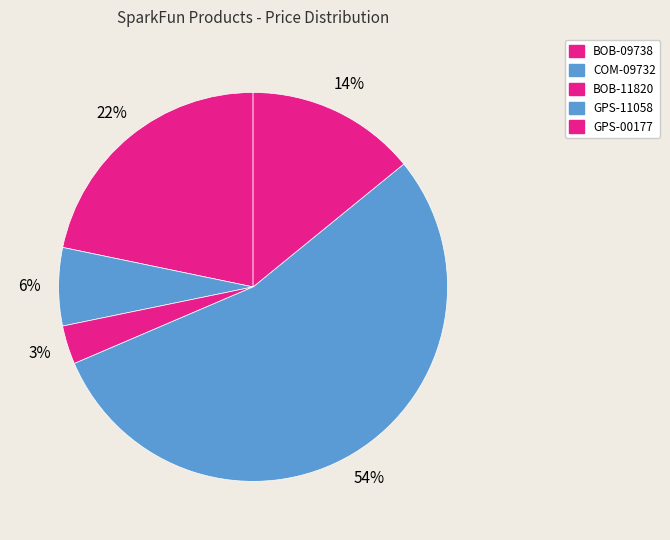

Rank the categories by value from lowest to highest.

BOB-11820, COM-09732, GPS-00177, BOB-09738, GPS-11058